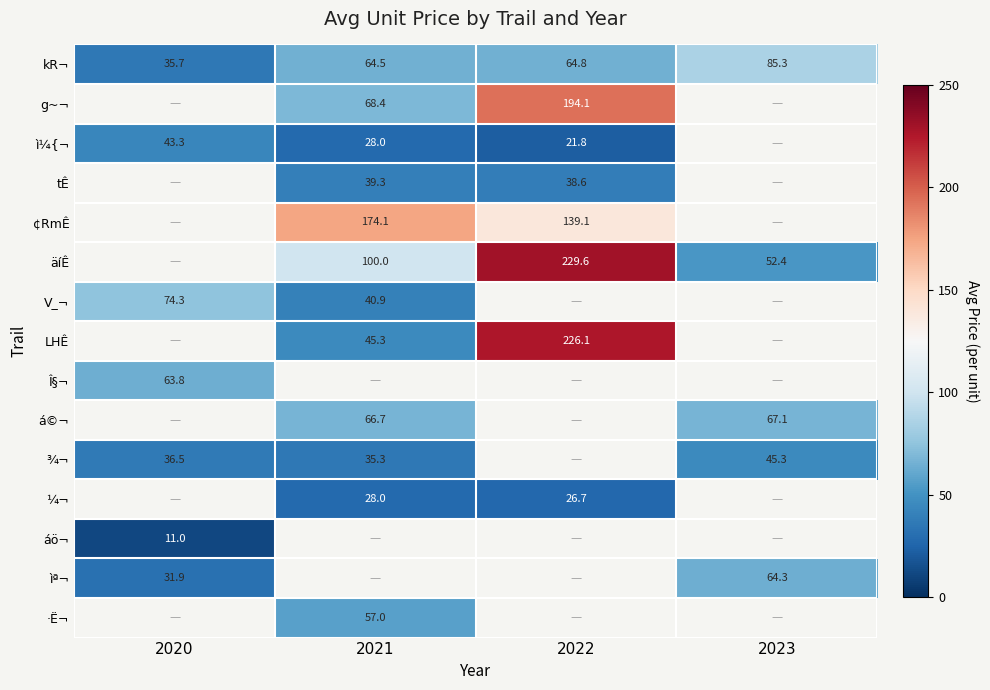

True or false: á©¬ has a value of 66.7 at 2021.

True